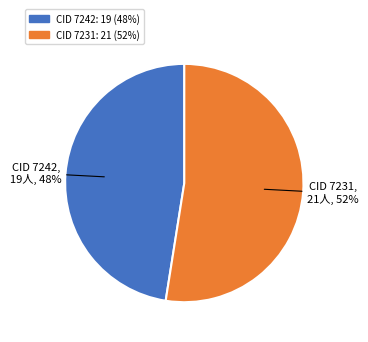

What is the majority slice?

CID 7231